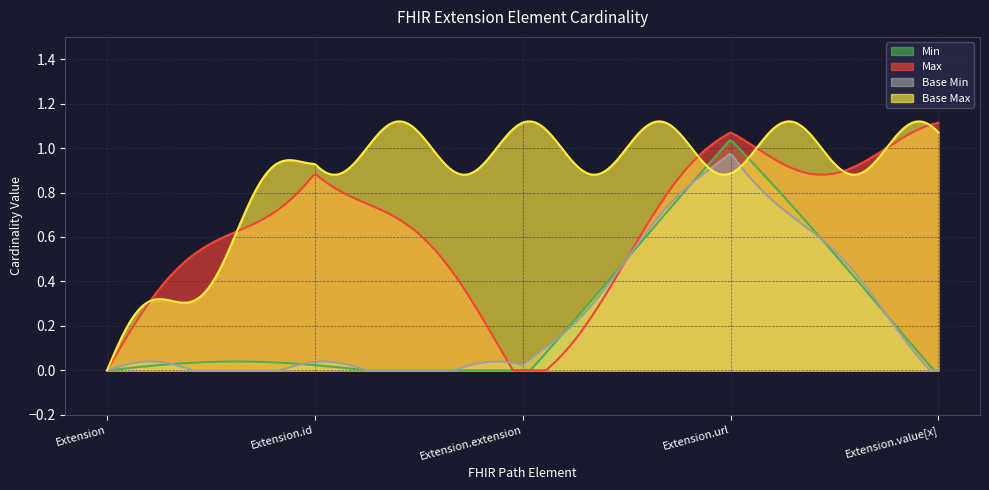

True or false: Max has more than 0 points higher than both neighbors.

True